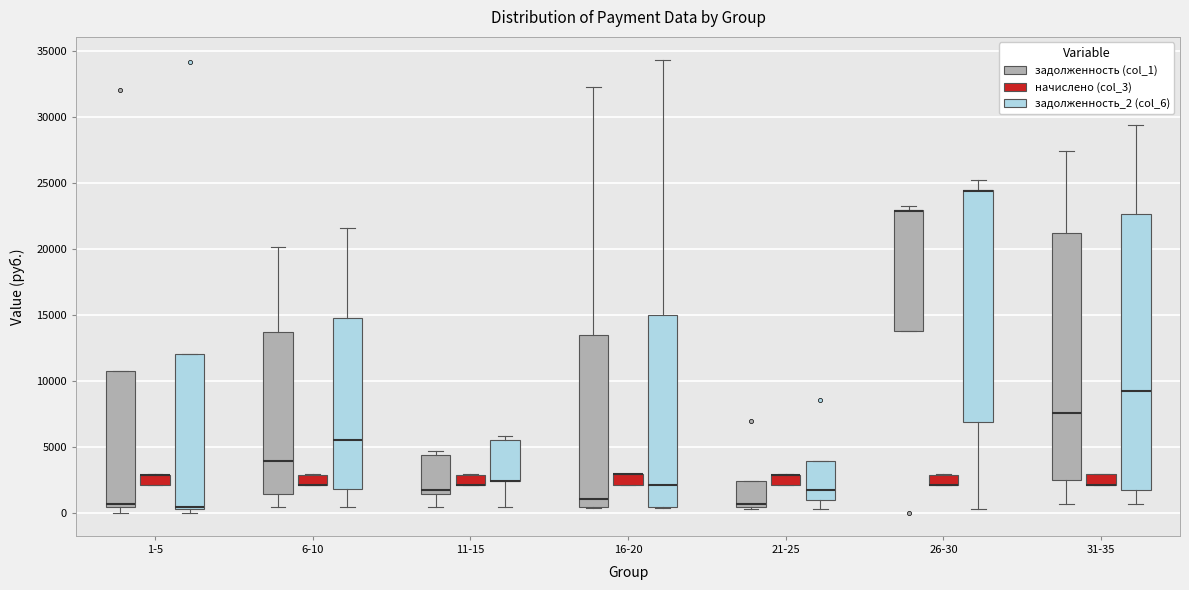

Reading left to right, read every box against the y-axis: the position of its median line, the range the box covers, and the ends of its whiskers. The values are not printed on the chart, so give them approximately, as read against the axis.

1-5 (задолженность (col_1)): median 500 (just above the box's lower edge), box 500 to 11000, whiskers 0 to 11000
1-5 (начислено (col_3)): median 3000 (drawn on the box's upper edge), box 2000 to 3000, whiskers 2000 to 3000
1-5 (задолженность_2 (col_6)): median 500 (drawn on the box's lower edge), box 500 to 12000, whiskers 0 to 12000
6-10 (задолженность (col_1)): median 4000, box 1500 to 13500, whiskers 500 to 20000
6-10 (начислено (col_3)): median 2000 (drawn on the box's lower edge), box 2000 to 3000, whiskers 2000 to 3000
6-10 (задолженность_2 (col_6)): median 5500, box 2000 to 15000, whiskers 500 to 21500
11-15 (задолженность (col_1)): median 1500 (just above the box's lower edge), box 1500 to 4500, whiskers 500 to 4500 (just above the box's upper edge)
11-15 (начислено (col_3)): median 2000 (drawn on the box's lower edge), box 2000 to 3000, whiskers 2000 to 3000
11-15 (задолженность_2 (col_6)): median 2500 (drawn on the box's lower edge), box 2500 to 5500, whiskers 500 to 6000
16-20 (задолженность (col_1)): median 1000, box 500 to 13500, whiskers 500 to 32500
16-20 (начислено (col_3)): median 3000 (drawn on the box's upper edge), box 2000 to 3000, whiskers 2000 to 3000
16-20 (задолженность_2 (col_6)): median 2000, box 500 to 15000, whiskers 500 to 34500
21-25 (задолженность (col_1)): median 500 (just above the box's lower edge), box 500 to 2500, whiskers 500 to 2500
21-25 (начислено (col_3)): median 3000 (drawn on the box's upper edge), box 2000 to 3000, whiskers 2000 to 3000
21-25 (задолженность_2 (col_6)): median 2000, box 1000 to 4000, whiskers 500 to 4000
26-30 (задолженность (col_1)): median 23000 (drawn on the box's upper edge), box 14000 to 23000, whiskers 14000 to 23500
26-30 (начислено (col_3)): median 2000 (drawn on the box's lower edge), box 2000 to 3000, whiskers 2000 to 3000
26-30 (задолженность_2 (col_6)): median 24500 (drawn on the box's upper edge), box 7000 to 24500, whiskers 500 to 25000
31-35 (задолженность (col_1)): median 7500, box 2500 to 21000, whiskers 500 to 27500
31-35 (начислено (col_3)): median 2000 (drawn on the box's lower edge), box 2000 to 3000, whiskers 2000 to 3000
31-35 (задолженность_2 (col_6)): median 9000, box 2000 to 22500, whiskers 500 to 29500